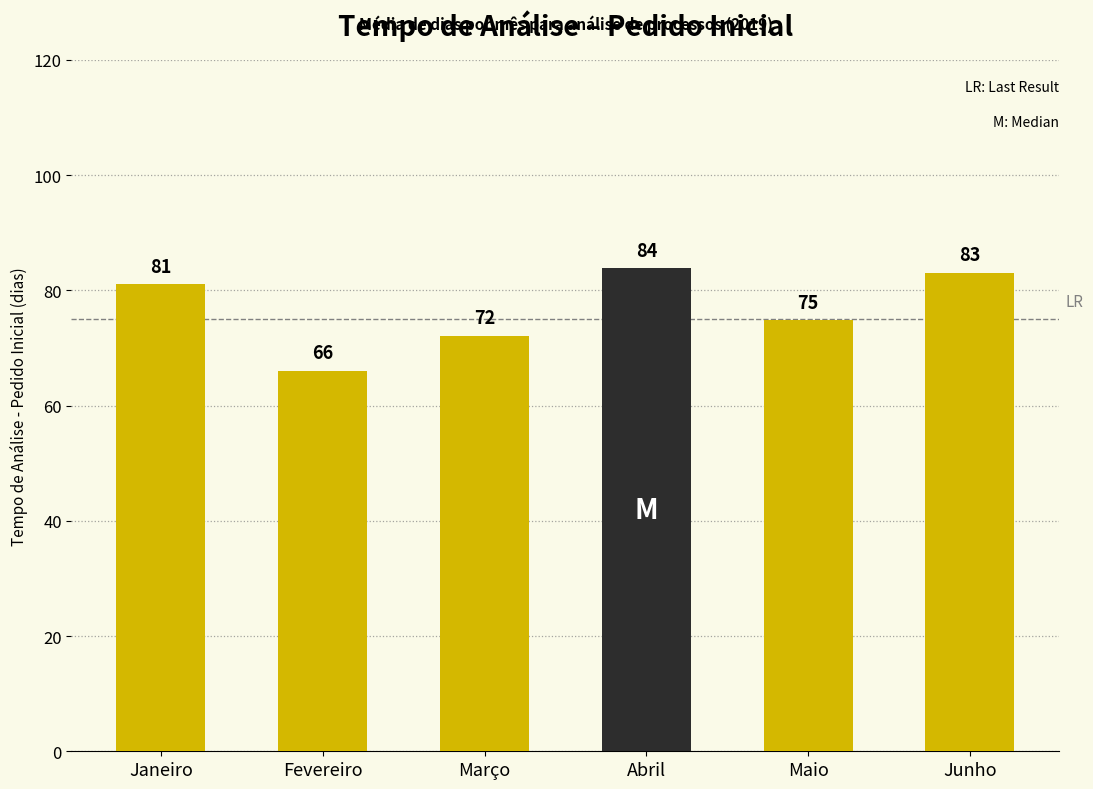

What is the value of the 6th bar from the left?

83.0